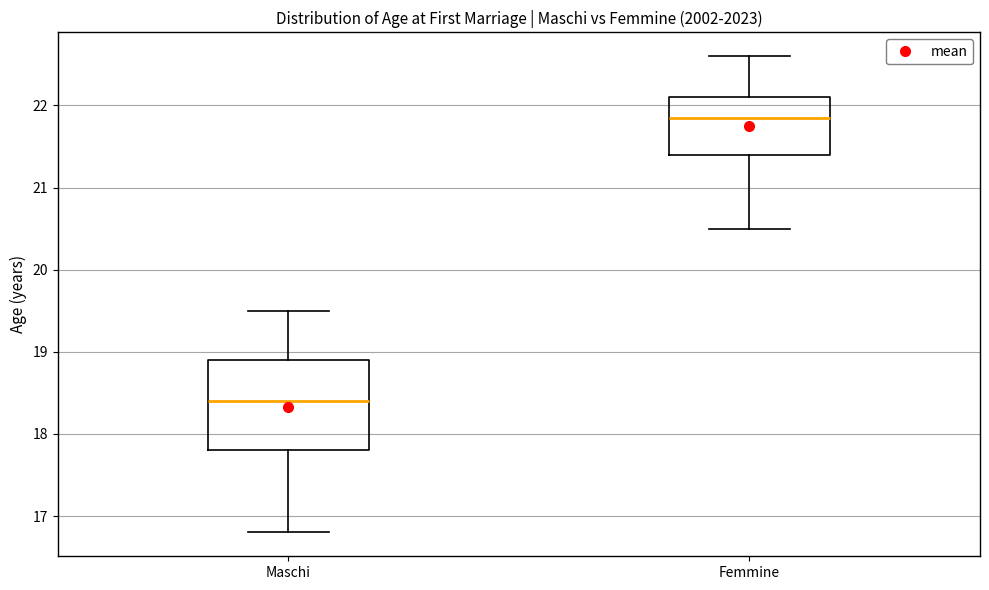

Reading left to right, read every box against the y-axis: the position of its median line, the range the box covers, and the ends of its whiskers. The values are not printed on the chart, so give them approximately, as read against the axis.

Maschi: median 18.4, box 17.8 to 18.9, whiskers 16.8 to 19.5
Femmine: median 21.9, box 21.4 to 22.1, whiskers 20.5 to 22.6